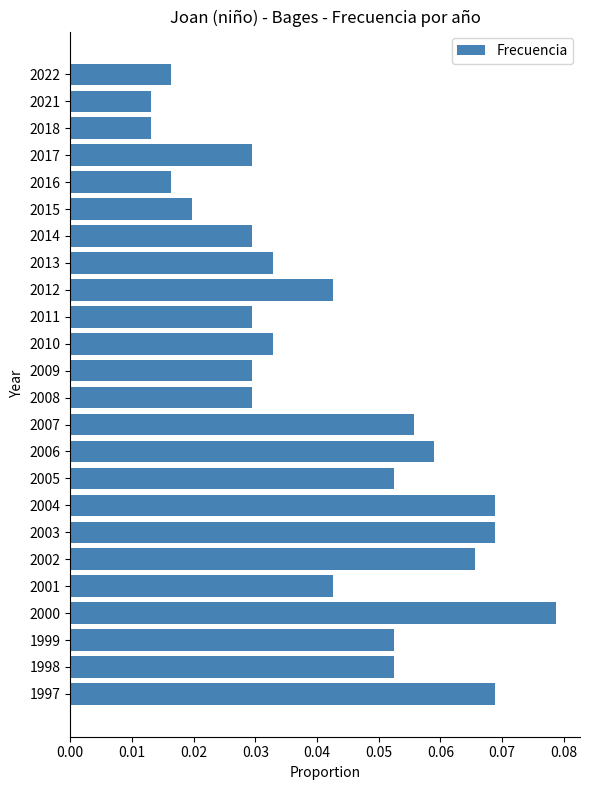

Count the values in the range 0 to 1.

24